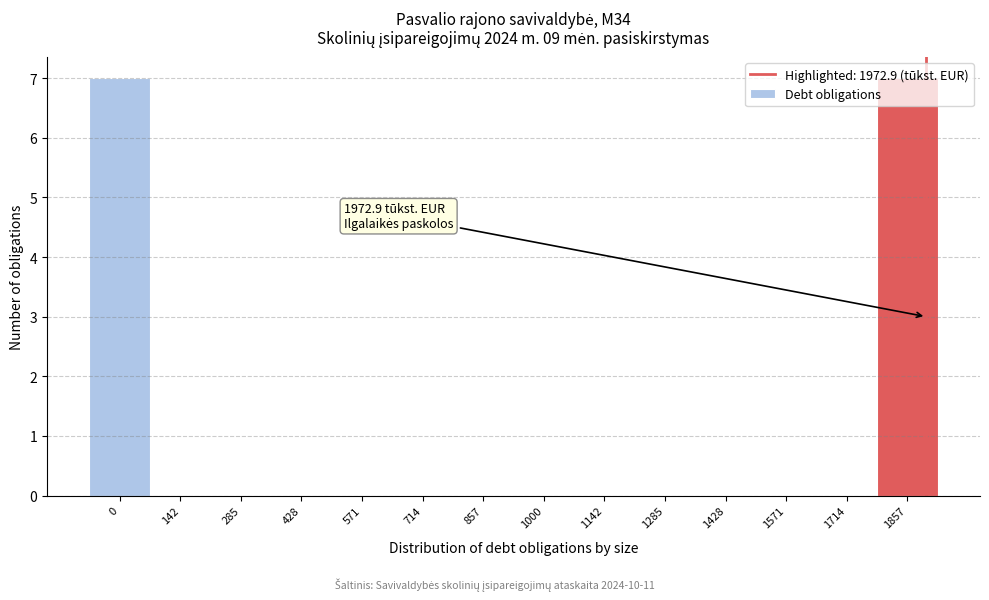

What is the sum of all values?

14